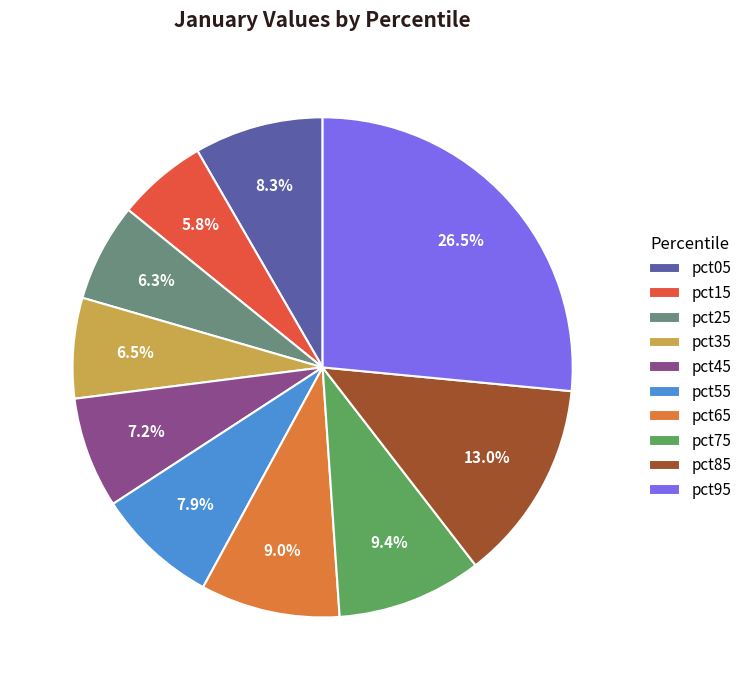

The pct55 slice represents 8% of the pie. True or false?

True